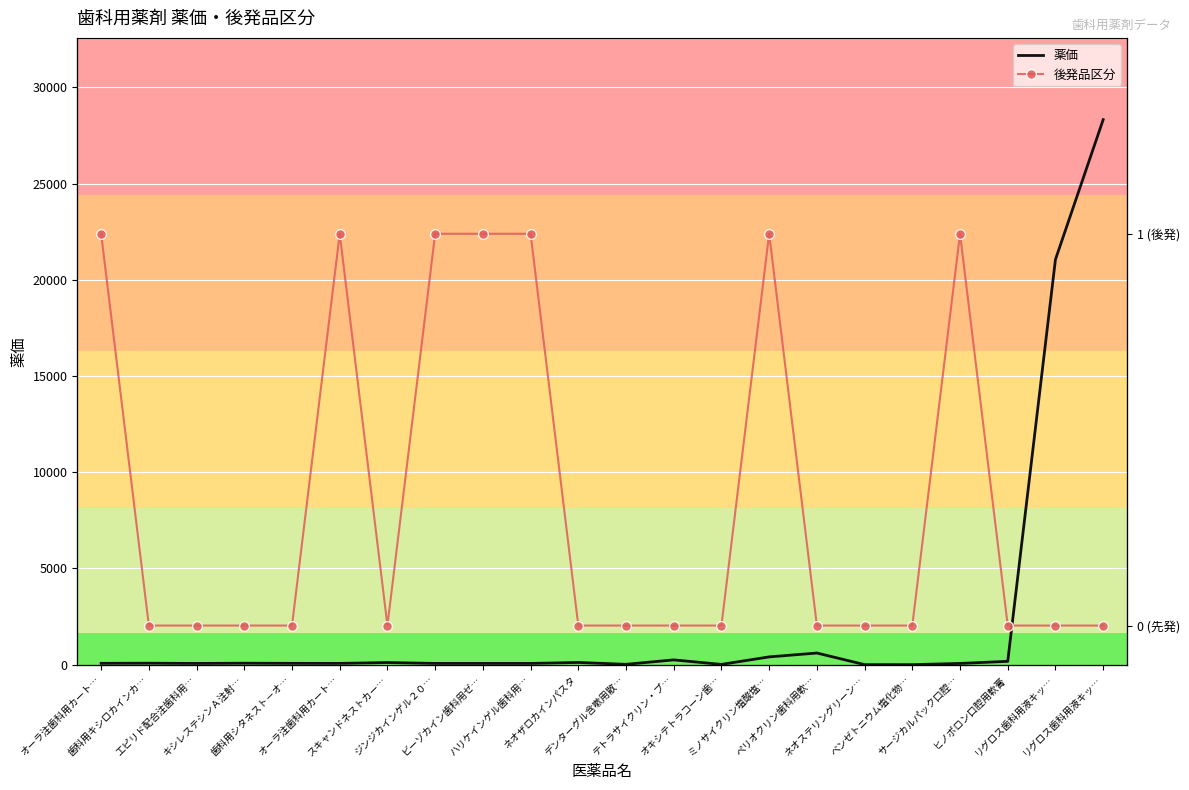

Reading right to left, list all the values displayed in this chart.

薬価: リグロス歯科用液キッ…=28317.8	リグロス歯科用液キッ…=21053.7	ヒノポロン口腔用軟膏=175.9	サージカルパック口腔…=66.6	ベンゼトニウム塩化物…=4.2	ネオステリングリーン…=5.4	ペリオクリン歯科用軟…=608.0	ミノサイクリン塩酸塩…=406.9	オキシテトラコーン歯…=17.2	テトラサイクリン・プ…=251.6	デンターグル含嗽用散…=20.8	ネオザロカインパスタ=117.8	ハリケインゲル歯科用…=67.9	ビーゾカイン歯科用ゼ…=67.9	ジンジカインゲル２０…=67.9	スキャンドネストカー…=113.5	オーラ注歯科用カート…=69.6	歯科用シタネスト－オ…=71.7	キシレステシンＡ注射…=79.6	エピリド配合注歯科用…=66.5	歯科用キシロカインカ…=79.6	オーラ注歯科用カート…=73.2
後発品区分: リグロス歯科用液キッ…=0.0	リグロス歯科用液キッ…=0.0	ヒノポロン口腔用軟膏=0.0	サージカルパック口腔…=1.0	ベンゼトニウム塩化物…=0.0	ネオステリングリーン…=0.0	ペリオクリン歯科用軟…=0.0	ミノサイクリン塩酸塩…=1.0	オキシテトラコーン歯…=0.0	テトラサイクリン・プ…=0.0	デンターグル含嗽用散…=0.0	ネオザロカインパスタ=0.0	ハリケインゲル歯科用…=1.0	ビーゾカイン歯科用ゼ…=1.0	ジンジカインゲル２０…=1.0	スキャンドネストカー…=0.0	オーラ注歯科用カート…=1.0	歯科用シタネスト－オ…=0.0	キシレステシンＡ注射…=0.0	エピリド配合注歯科用…=0.0	歯科用キシロカインカ…=0.0	オーラ注歯科用カート…=1.0